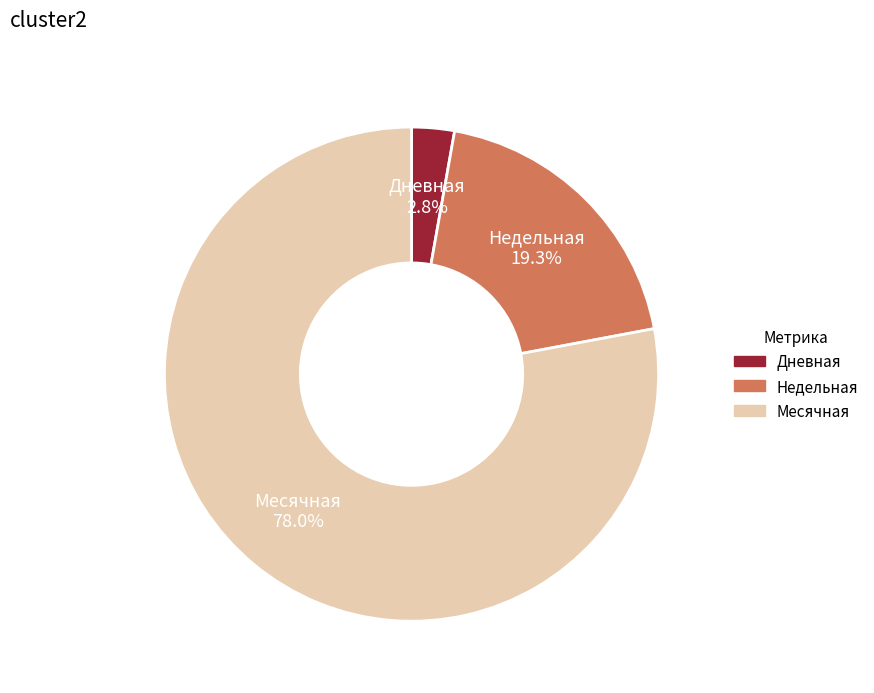

Does any single category account for the majority?

Yes